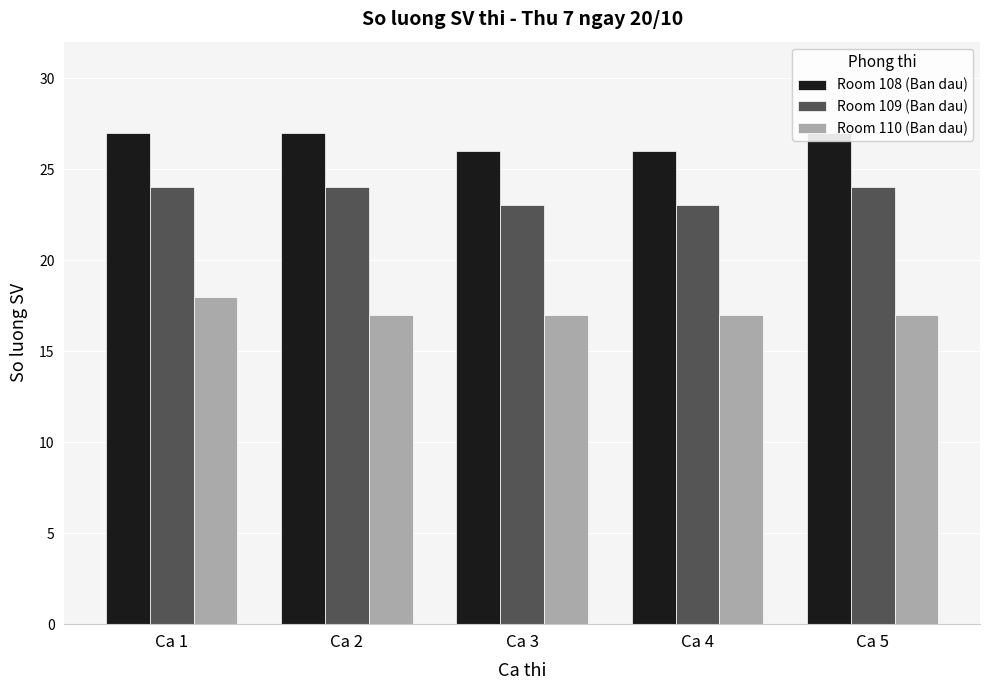

What is the difference between the Room 108 (Ban dau) values at Ca 5 and Ca 3?

1